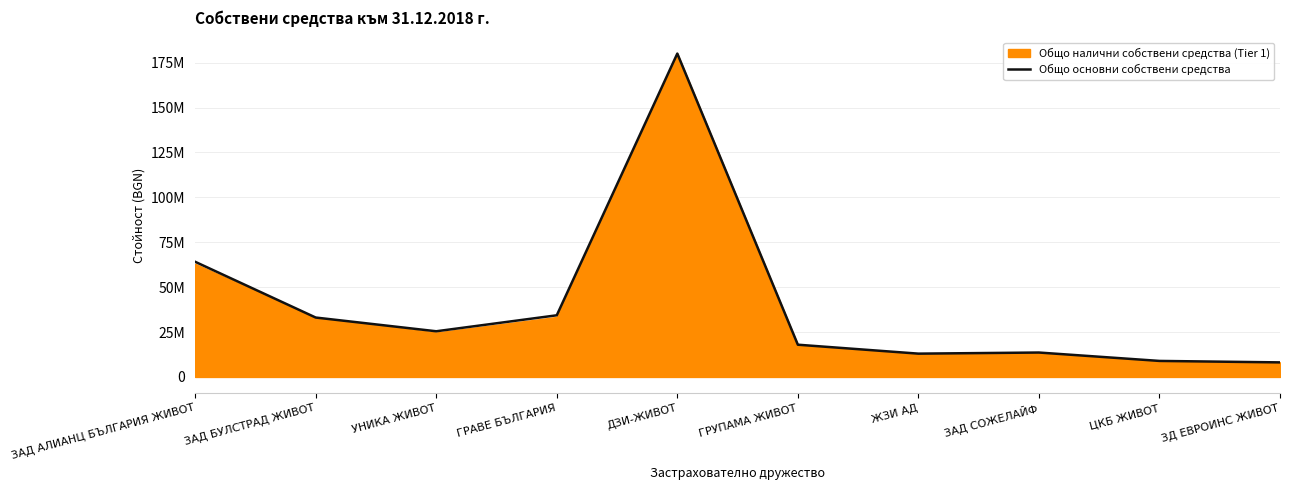

How many points are higher than both their immediate neighbors (excluding endpoints)?

2